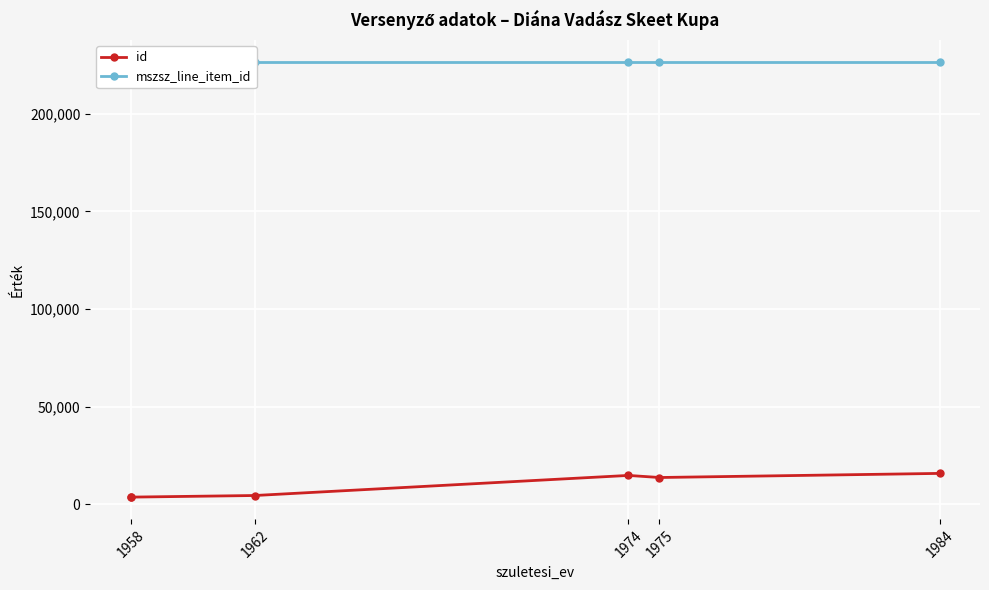

Which category has the highest value in the id series?

1984